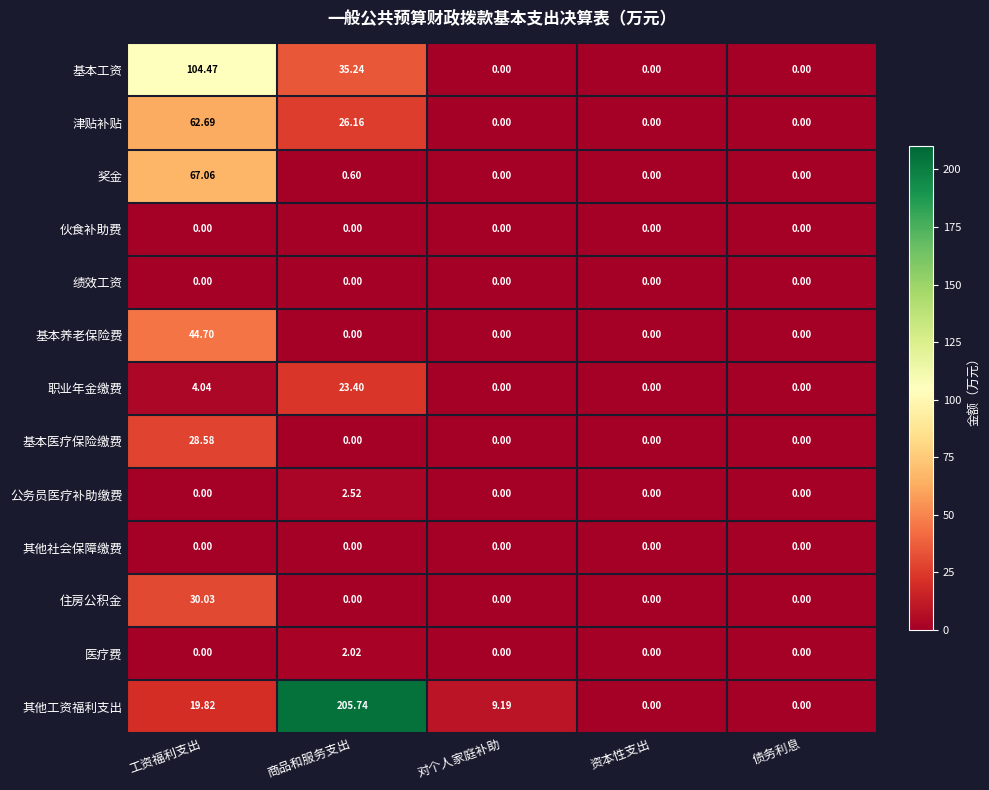

At which label is 职业年金缴费 closest to 11?

工资福利支出